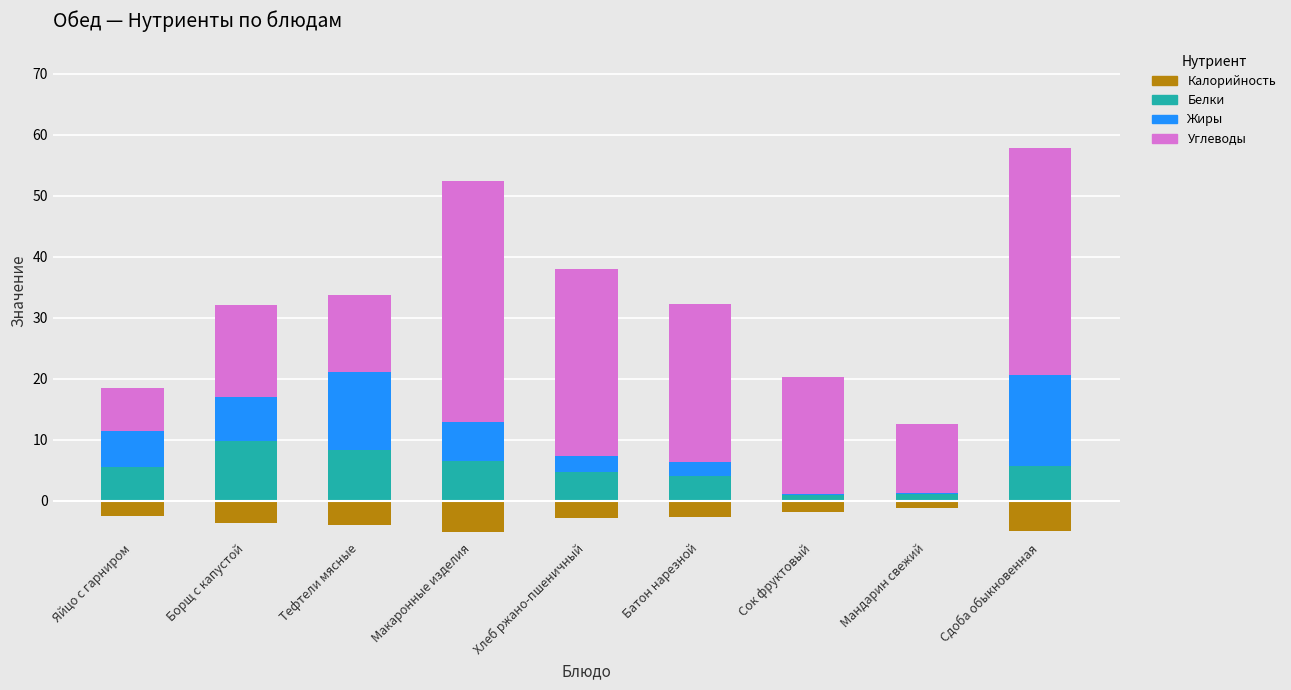

What position from the left is Сок фруктовый?

7